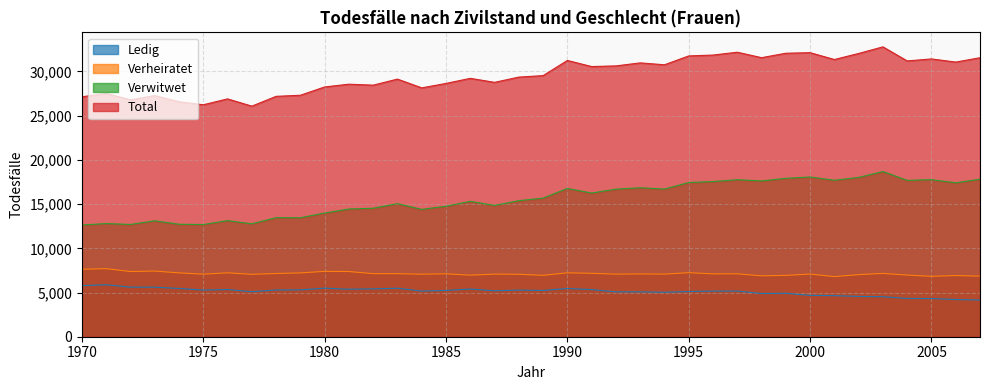

Does the chart display data point markers on the line(s)?

No